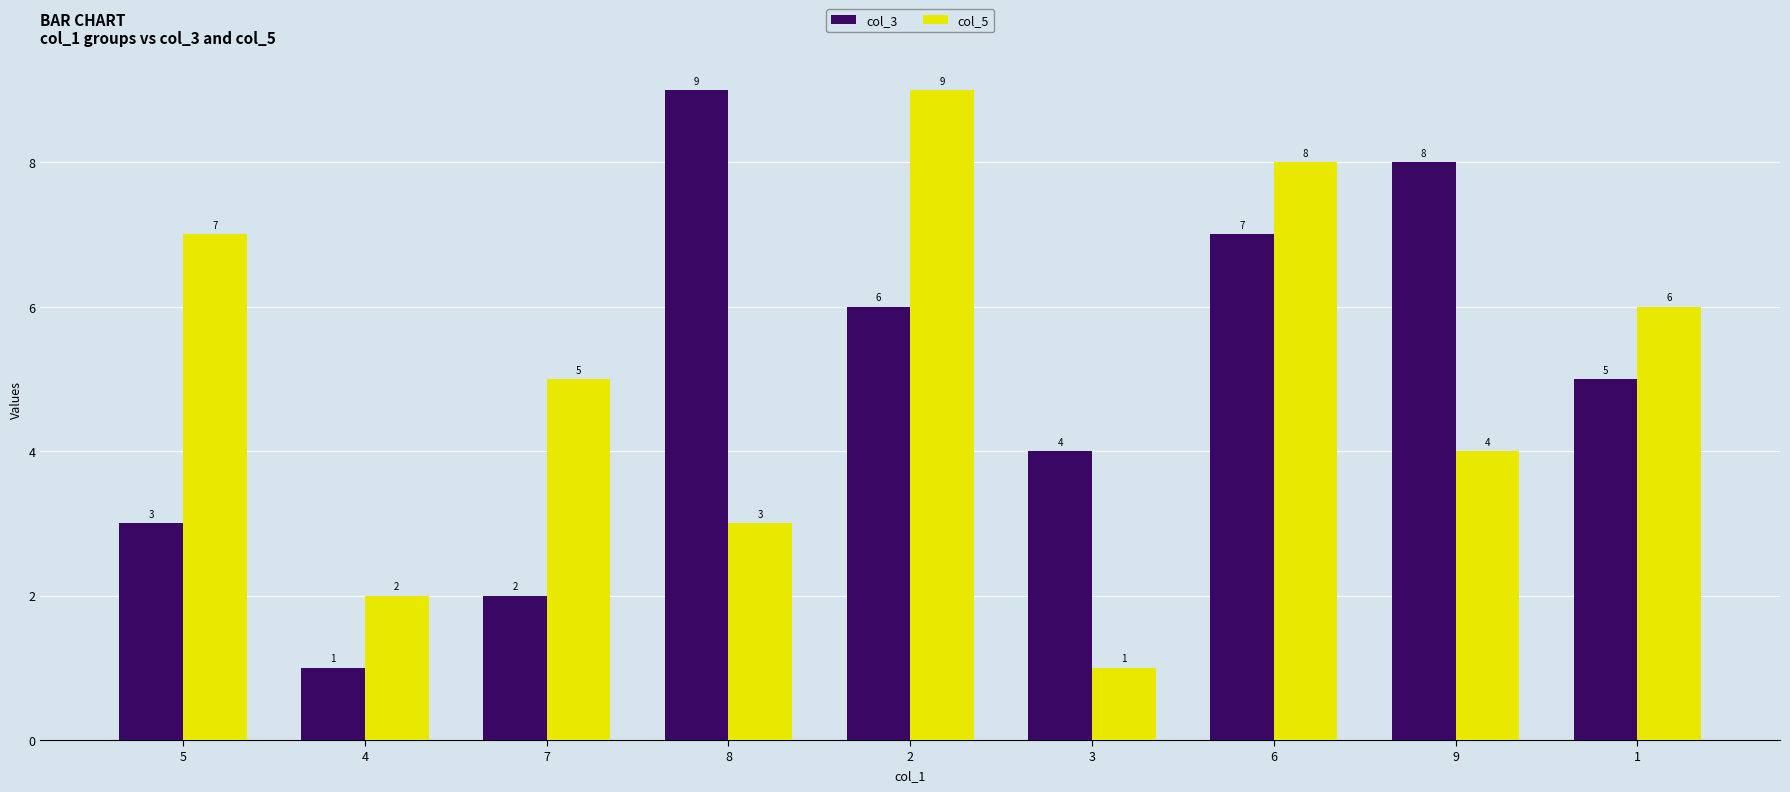

Rank the categories by col_3 value from highest to lowest.

8, 9, 6, 2, 1, 3, 5, 7, 4